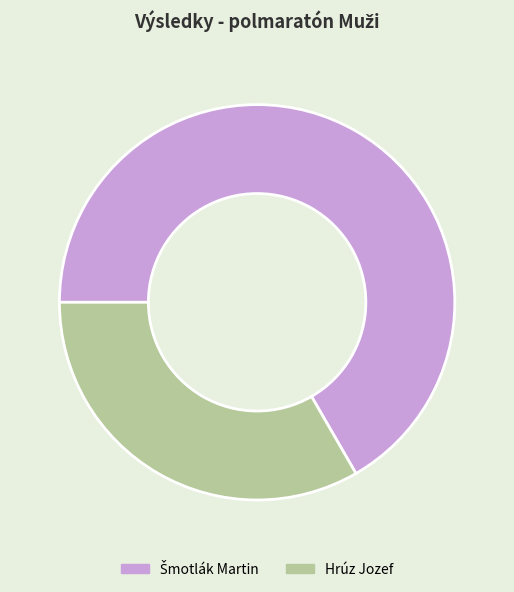

Which category has the smallest portion of the pie?

Hrúz Jozef